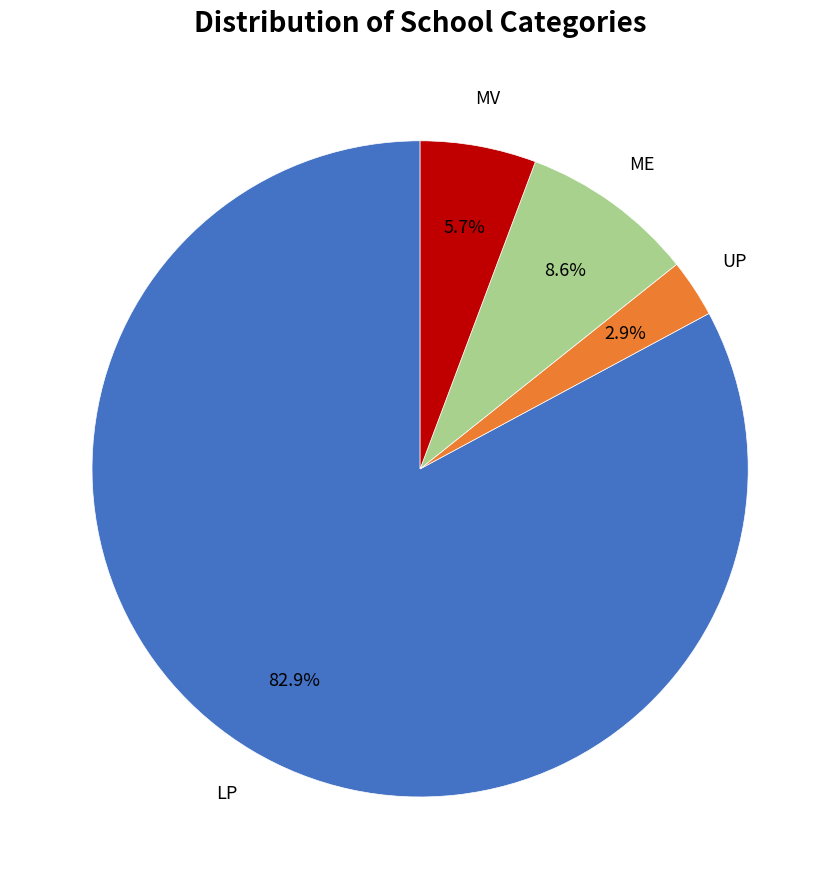

Is there any slice that represents more than half of the pie?

Yes